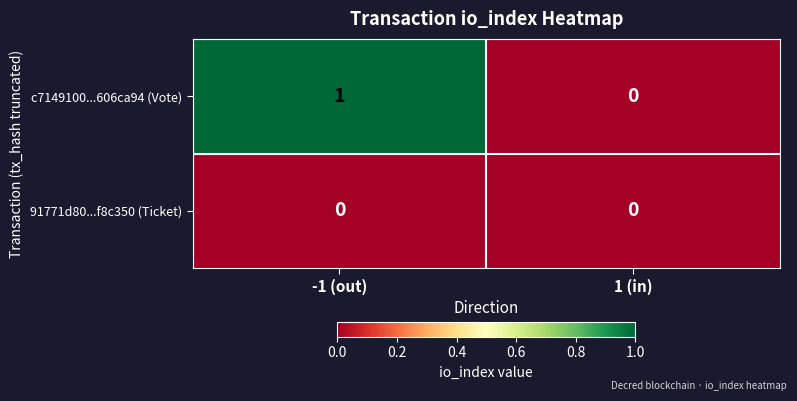

Reading right to left, list all the values displayed in this chart.

c7149100...606ca94 (Vote): 1 (in)=0	-1 (out)=1
91771d80...f8c350 (Ticket): 1 (in)=0	-1 (out)=0